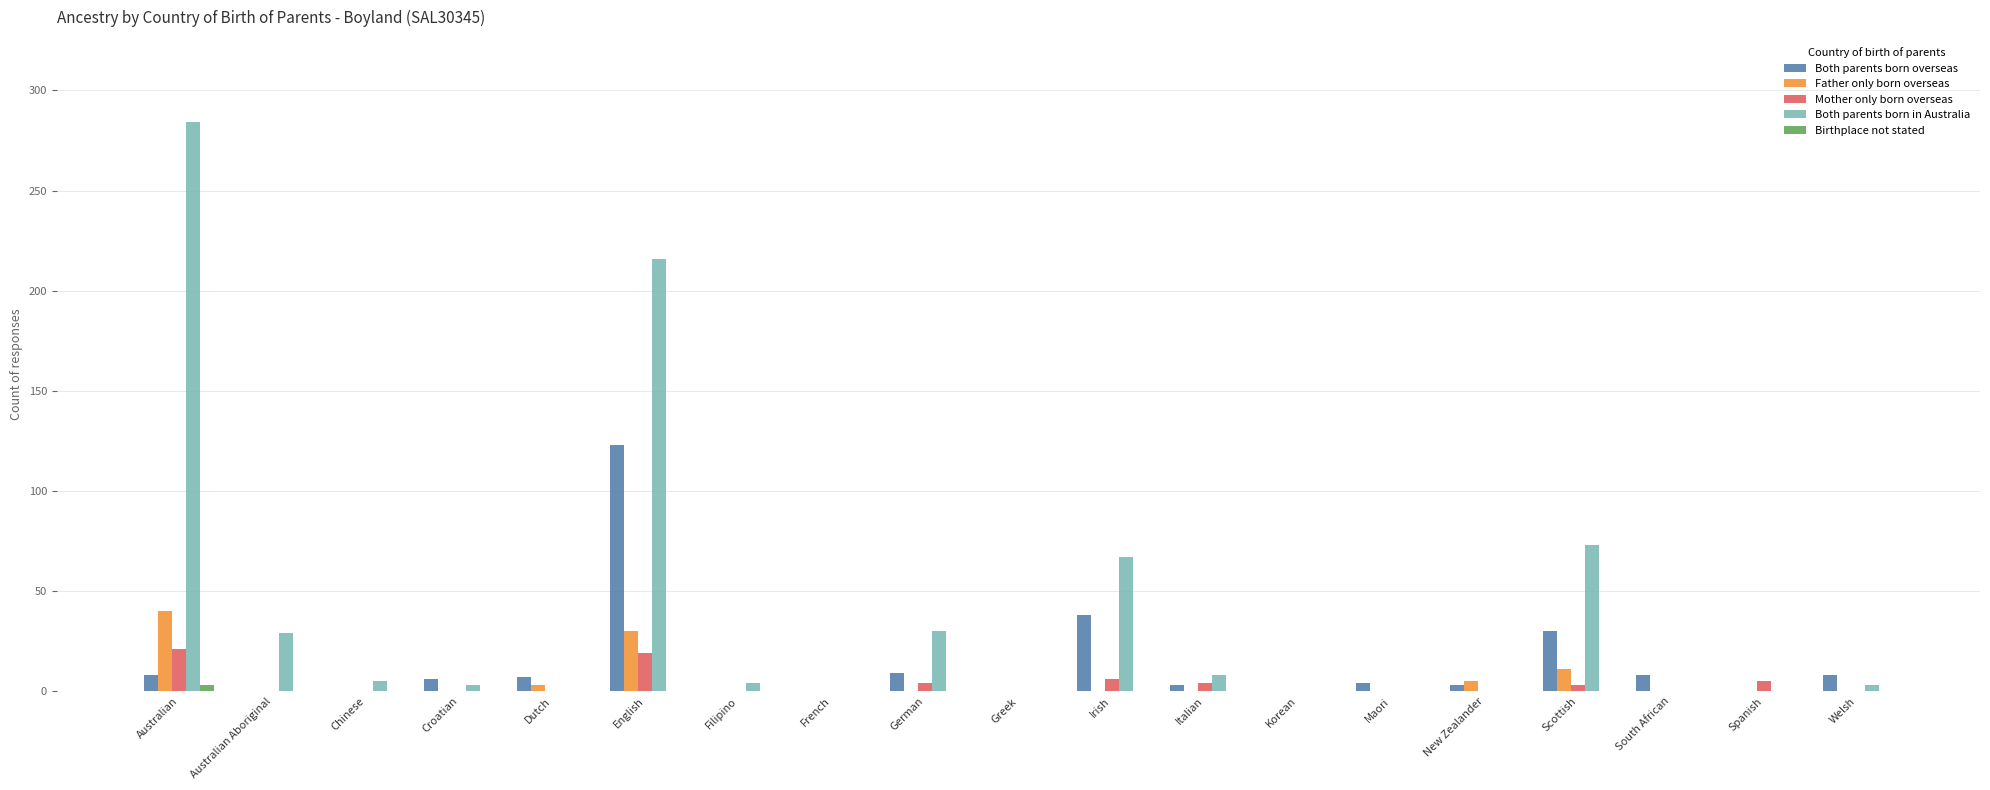

True or false: Both parents born in Australia has a value of 0 at Dutch.

True